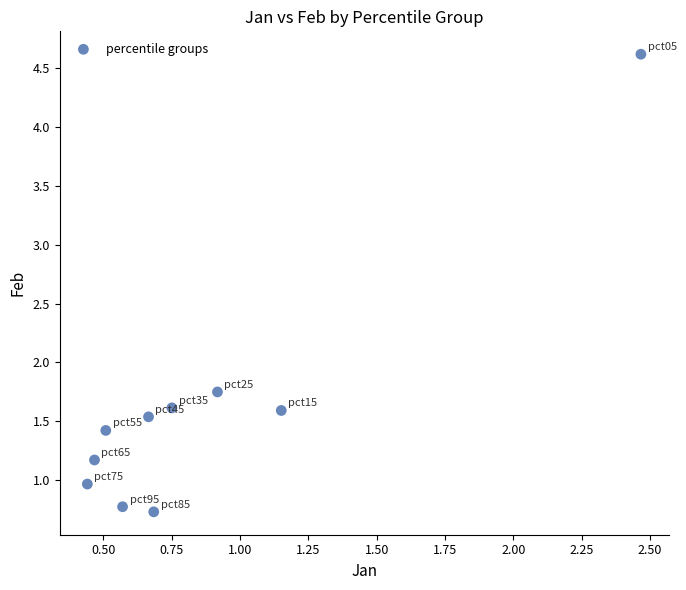

What is the range of X values (max minus min)?

2.0